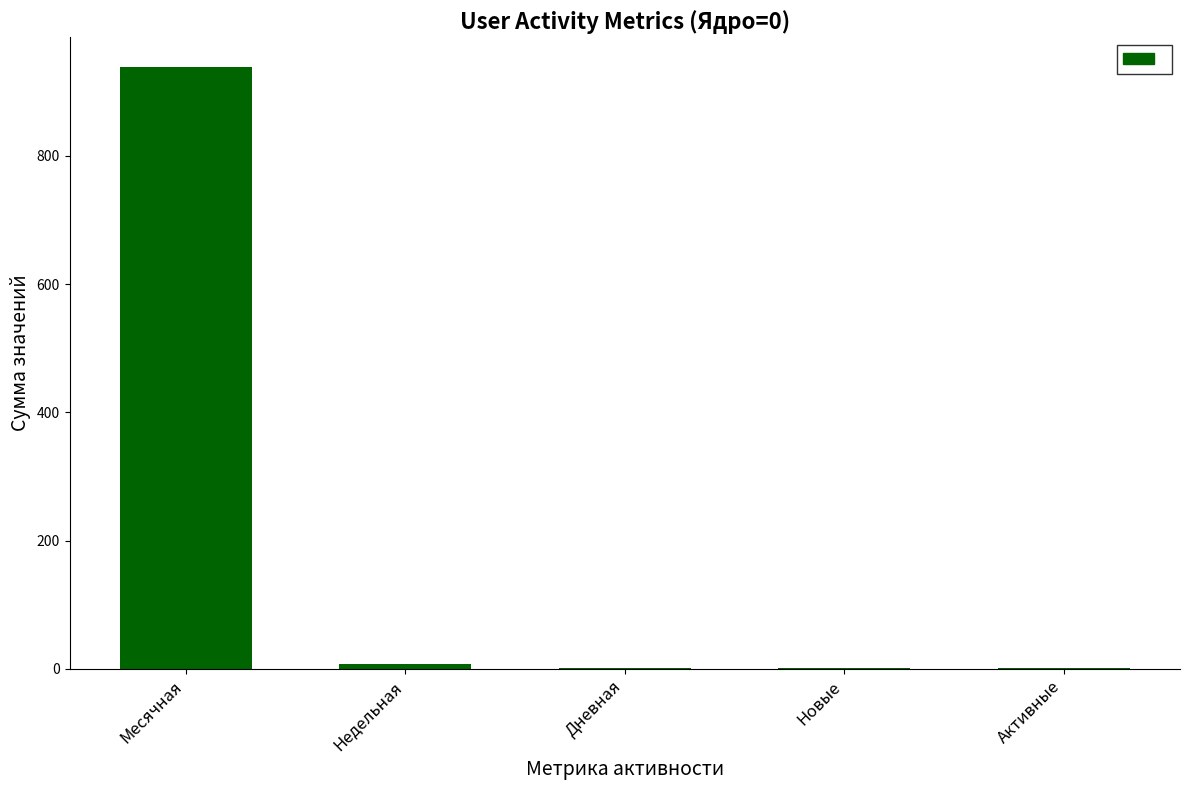

What is the maximum value shown in the chart?

938